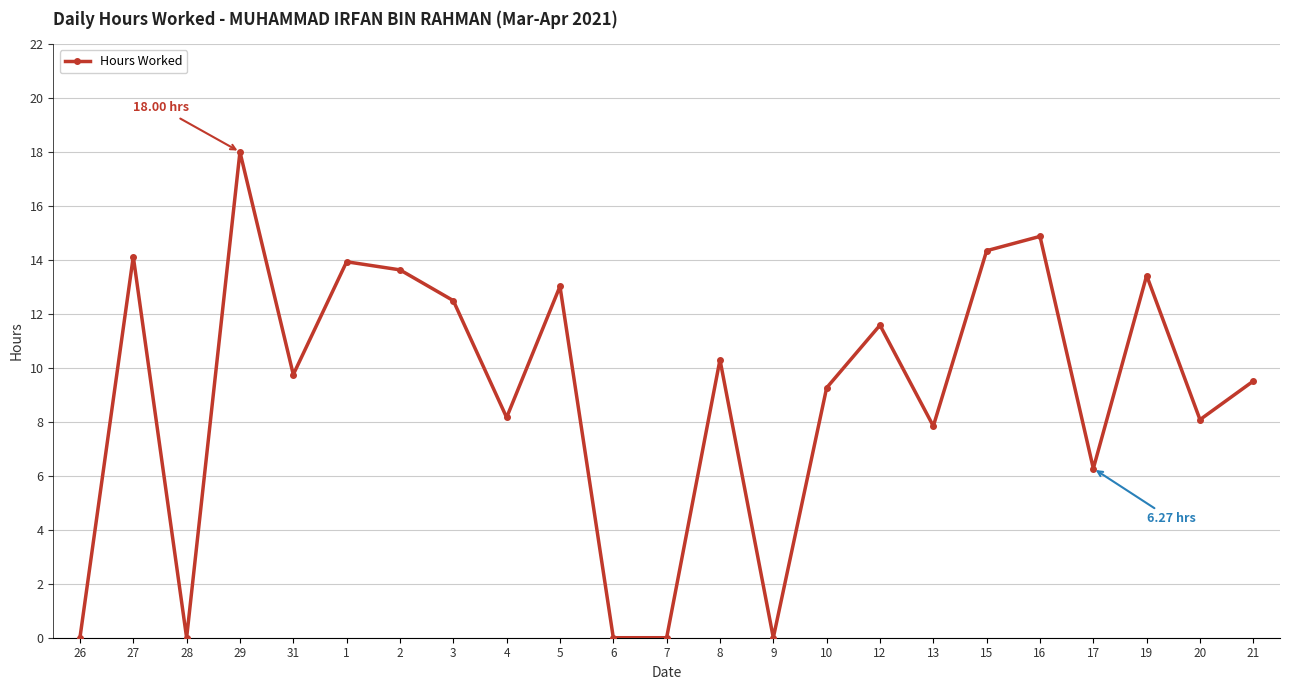

True or false: the data has more than 2 interior local peaks.

True